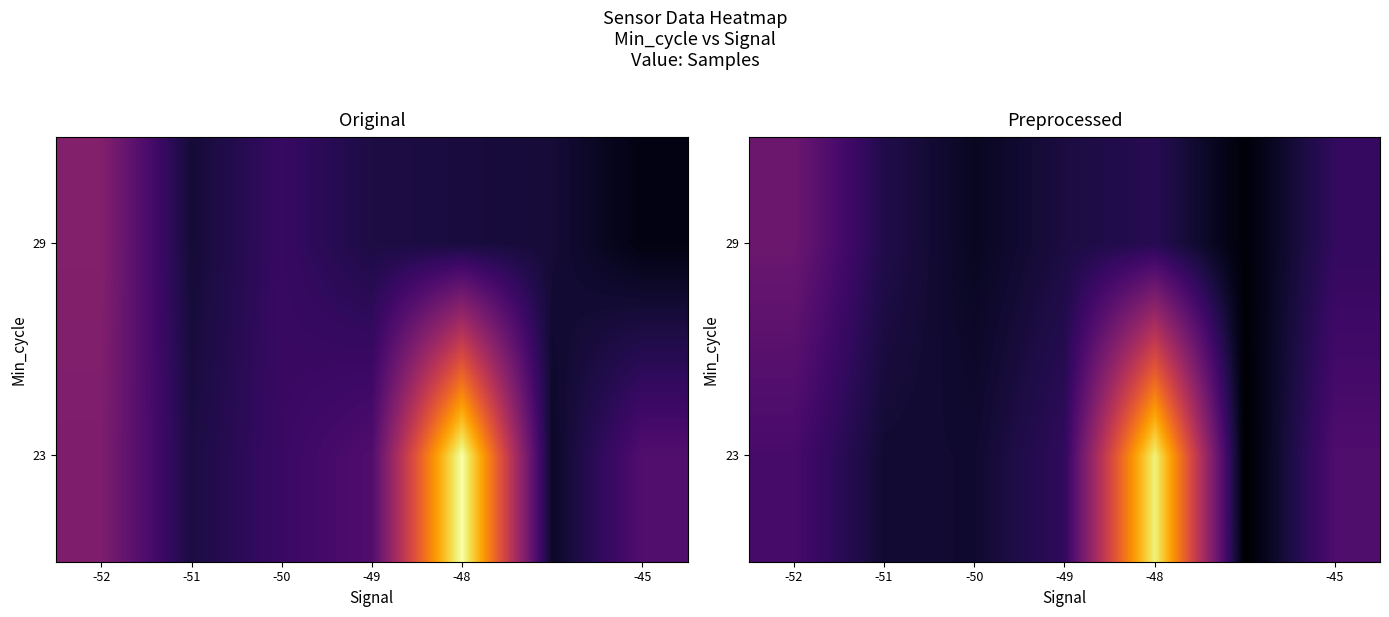

At which category is the sum across all series the highest?

-48